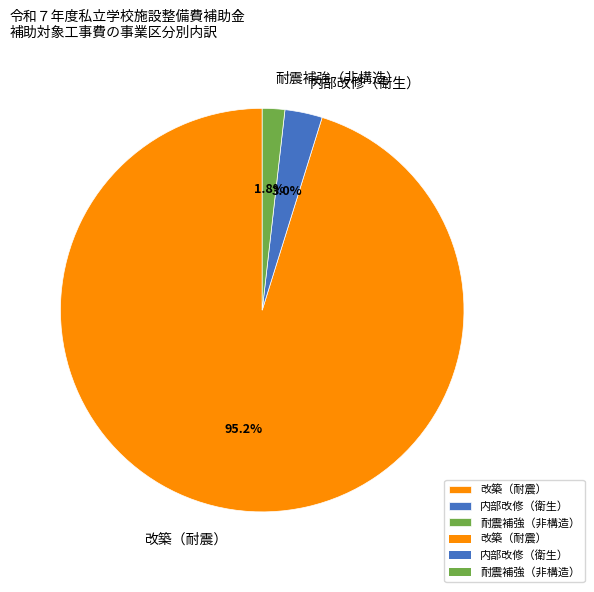

Which has a higher value, 内部改修（衛生） or 改築（耐震）?

改築（耐震）